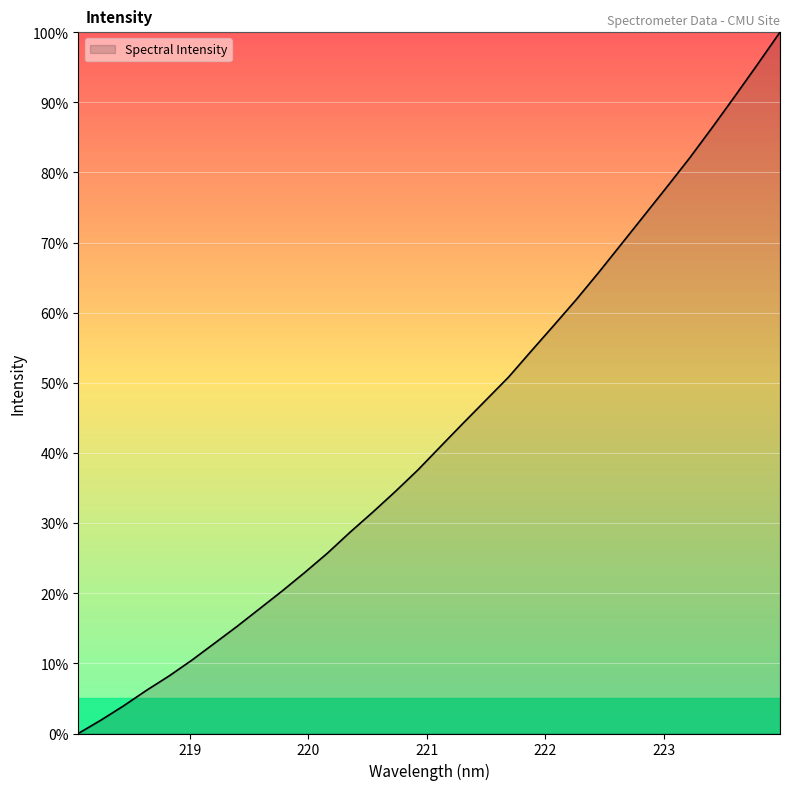

What is the greatest value displayed?

100.0